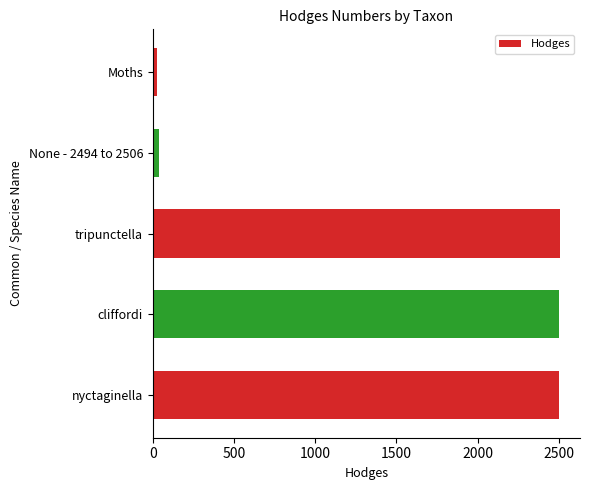

The chart shows a value of 4346.2 at cliffordi. True or false?

False